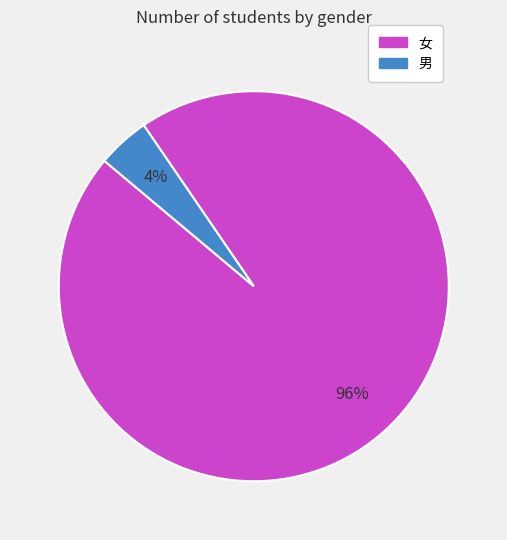

What percentage is the 女 slice, to the nearest percent?

96%